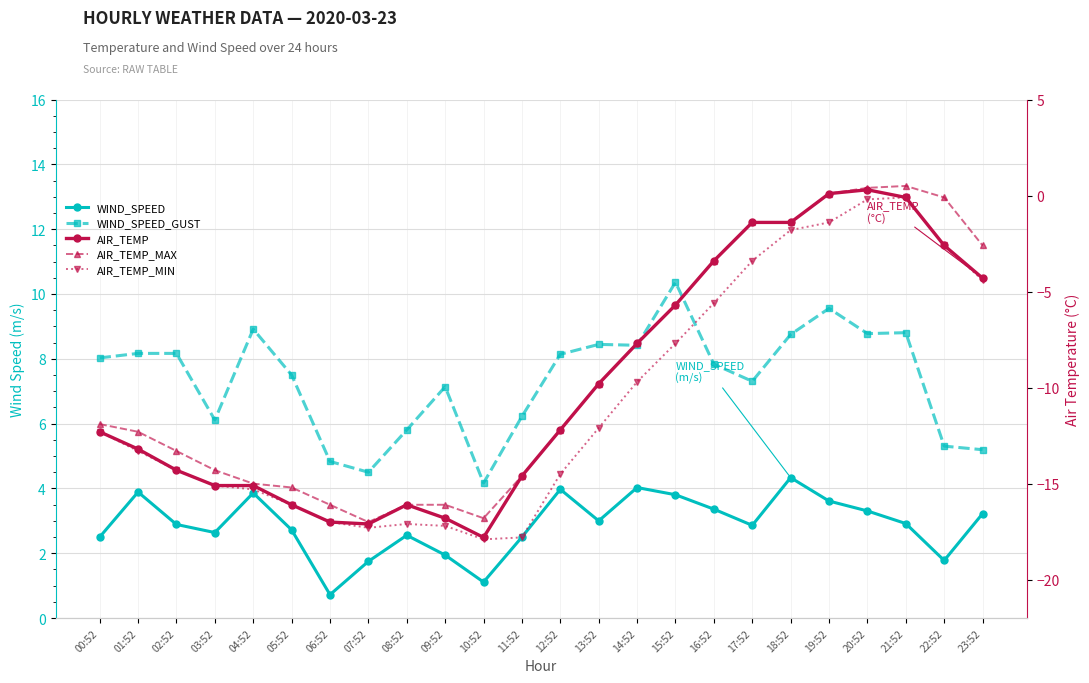

True or false: AIR_TEMP and AIR_TEMP_MAX cross at least once.

False